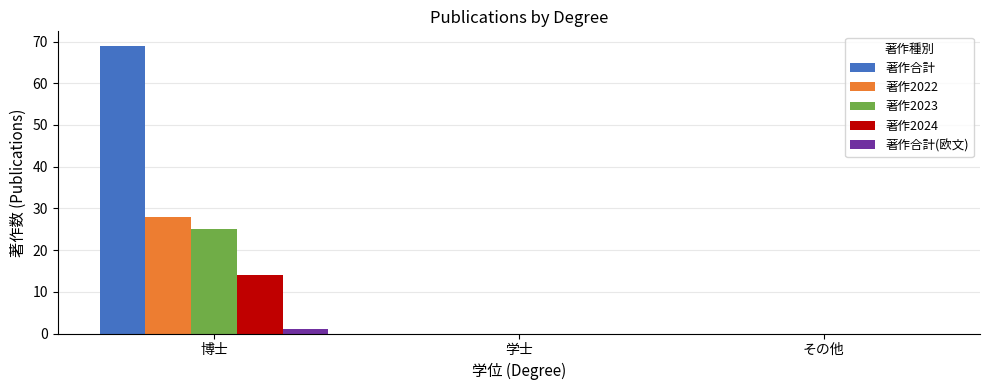

At which category does the chart reach its peak across all series?

博士